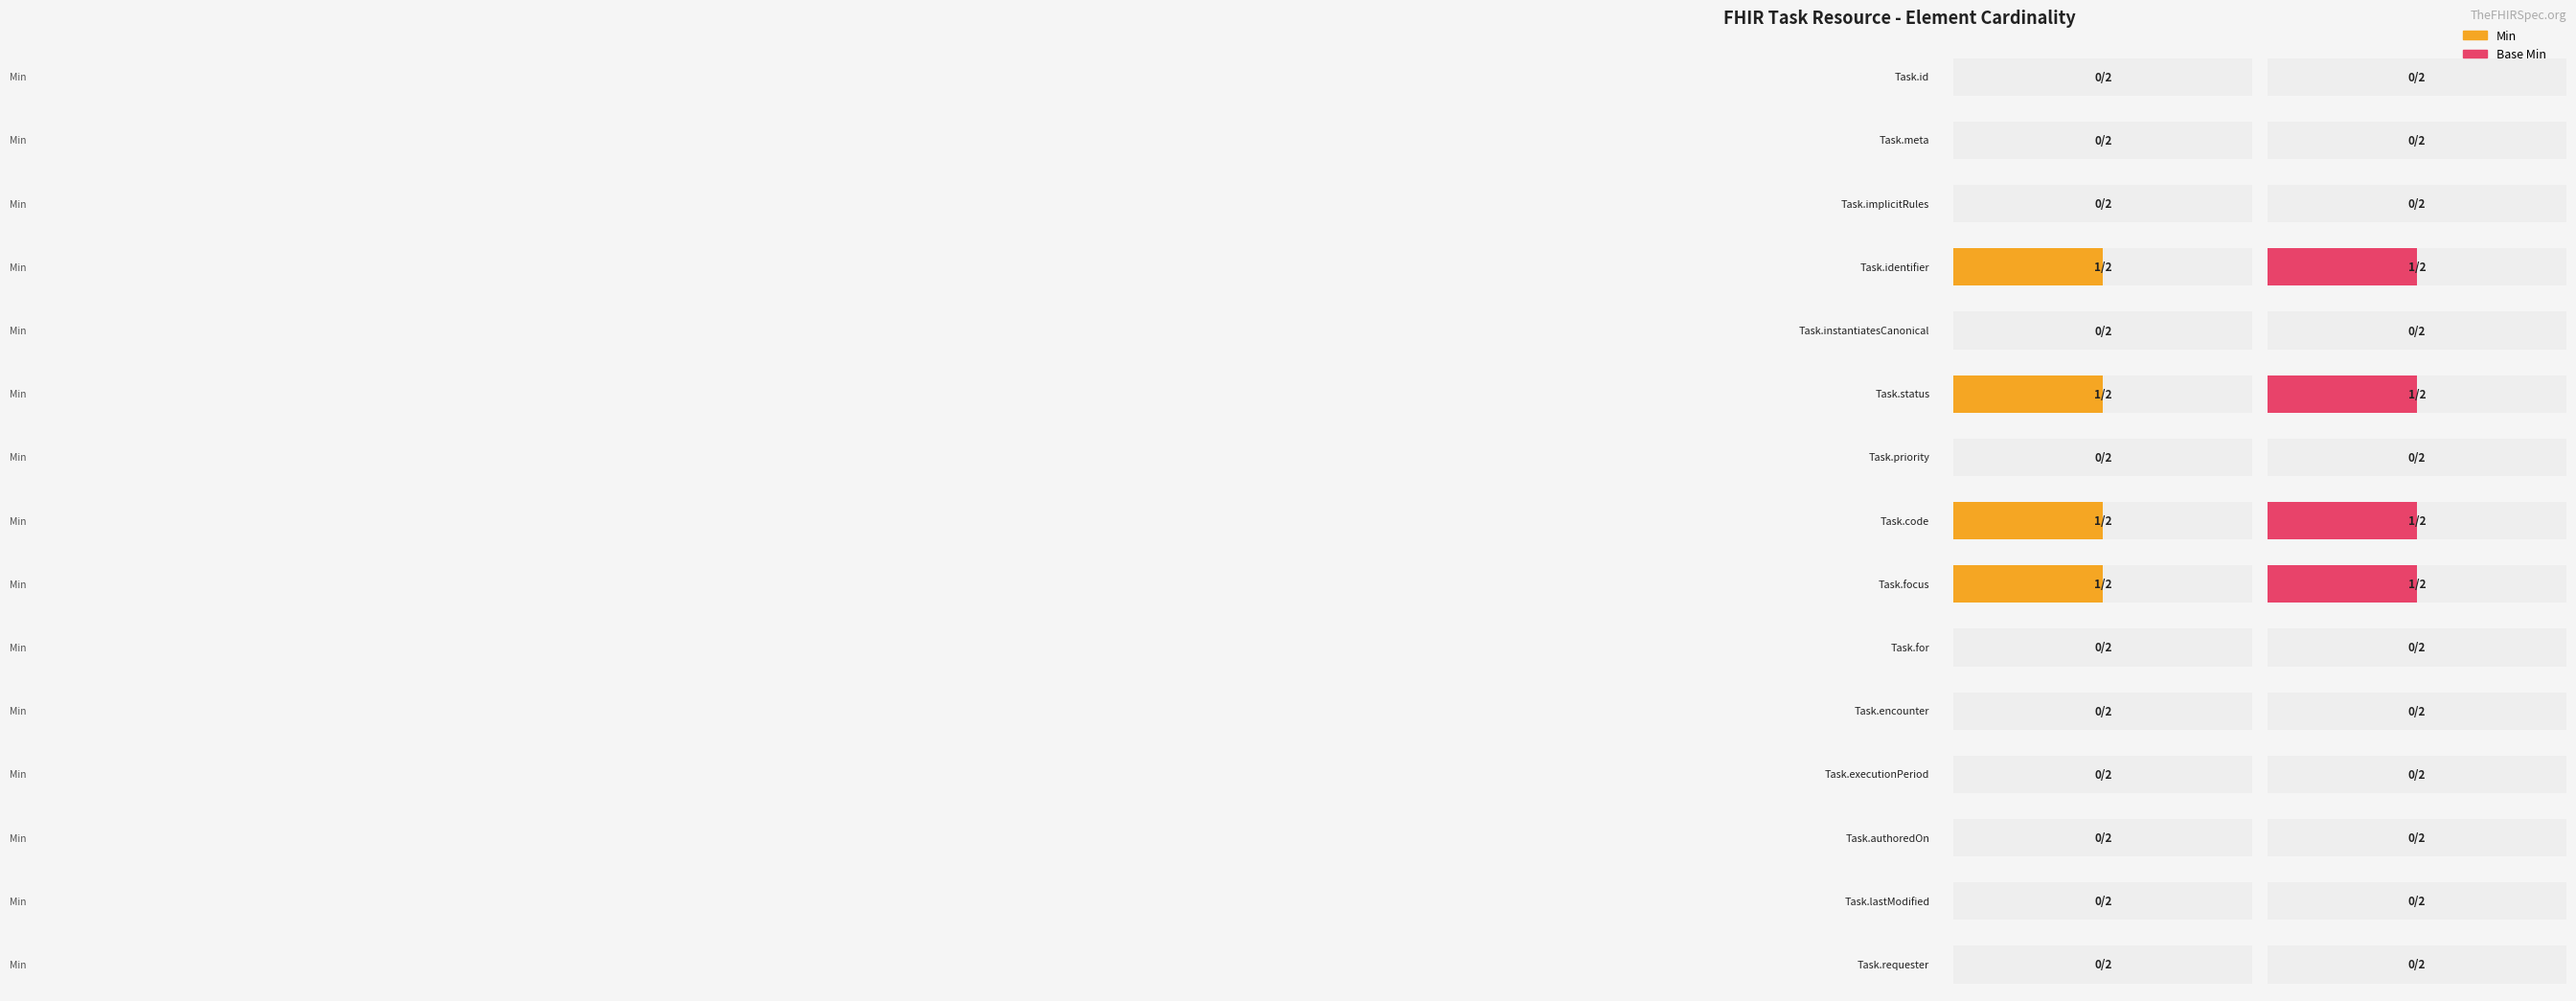

Which has a higher value, Task.priority or Task.status?

Task.status